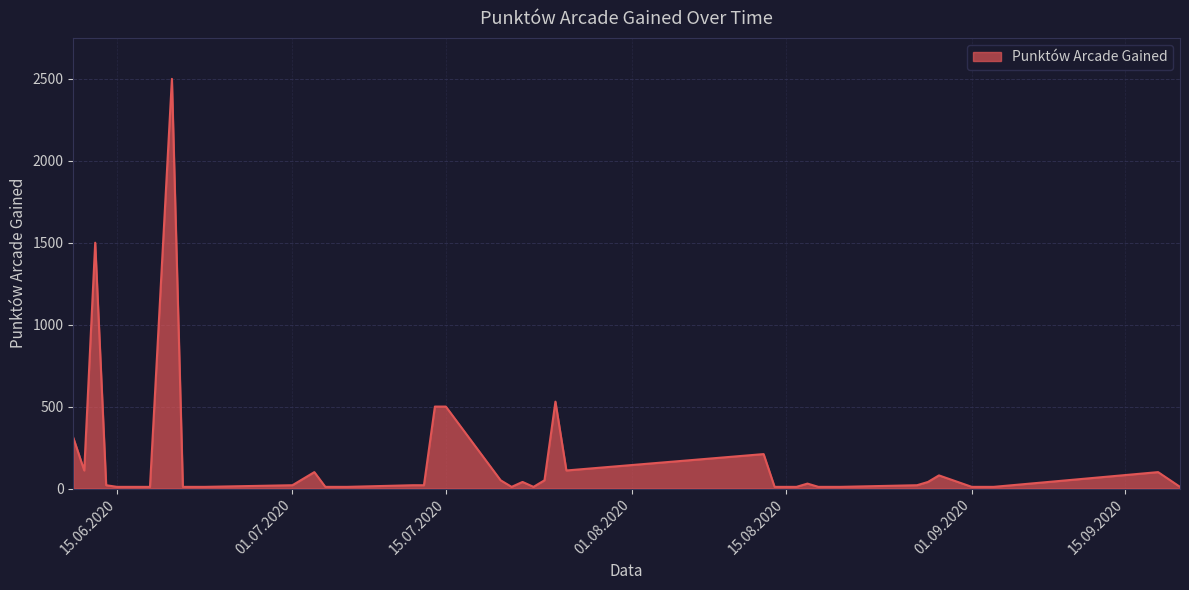

What is the greatest value displayed?

2500